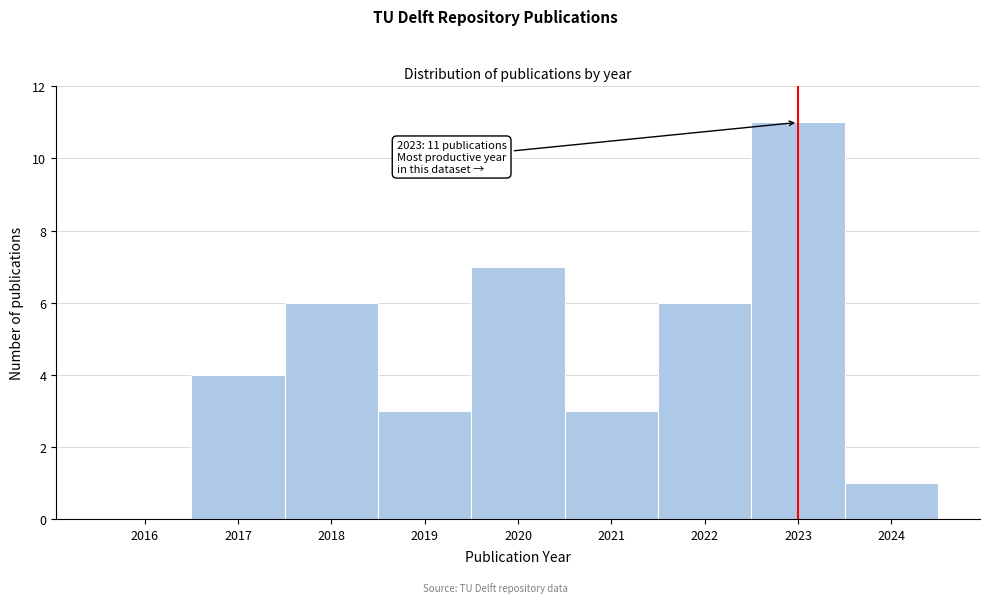

Reading left to right, transcribe all the data shown in this chart.

2016=0	2017=4	2018=6	2019=3	2020=7	2021=3	2022=6	2023=11	2024=1